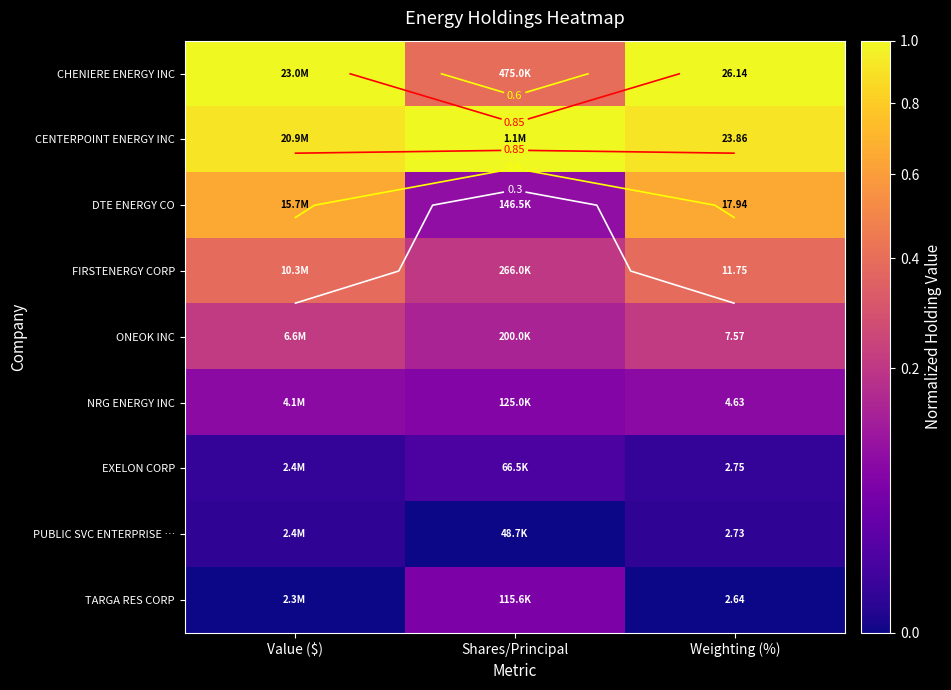

How many data points does each series have?

3